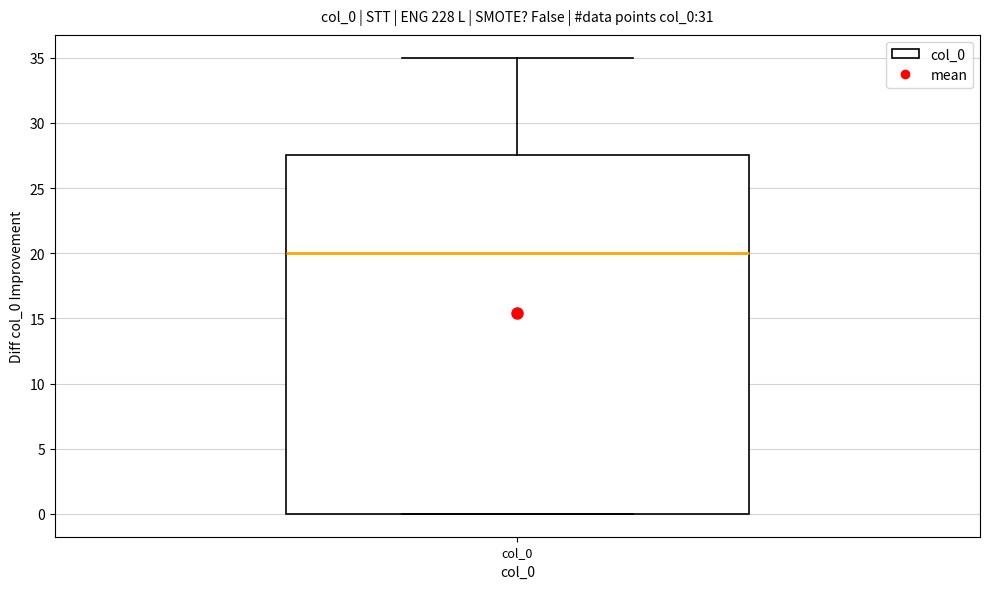

Read this box plot against the y-axis: the position of the median line, the range covered by the box, and the ends of both whiskers. The values are not printed on the chart, so give them approximately, as read against the axis.

median 20.0, box 0.0 to 27.5, whiskers 0.0 to 35.0